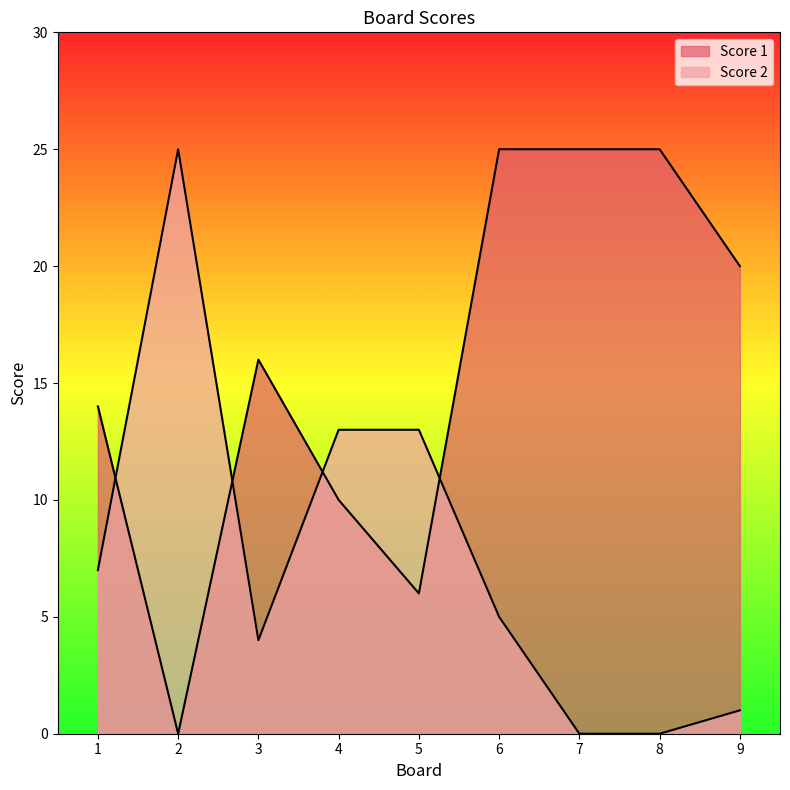

Reading right to left, list all the values displayed in this chart.

Score 1: 20	25	25	25	6	10	16	0	14
Score 2: 1	0	0	5	13	13	4	25	7